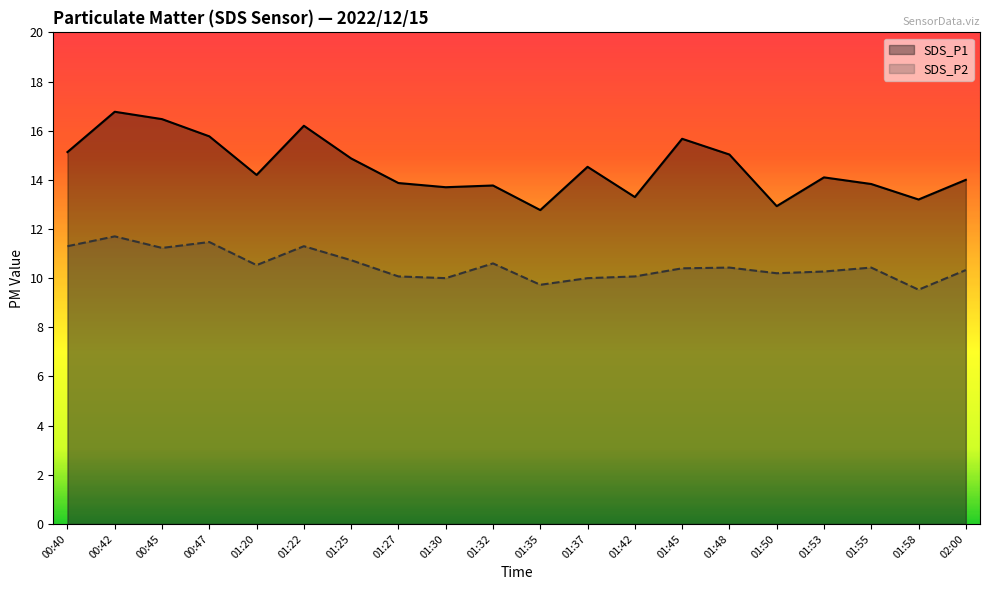

What is the label of the 6th point from the left?

01:22